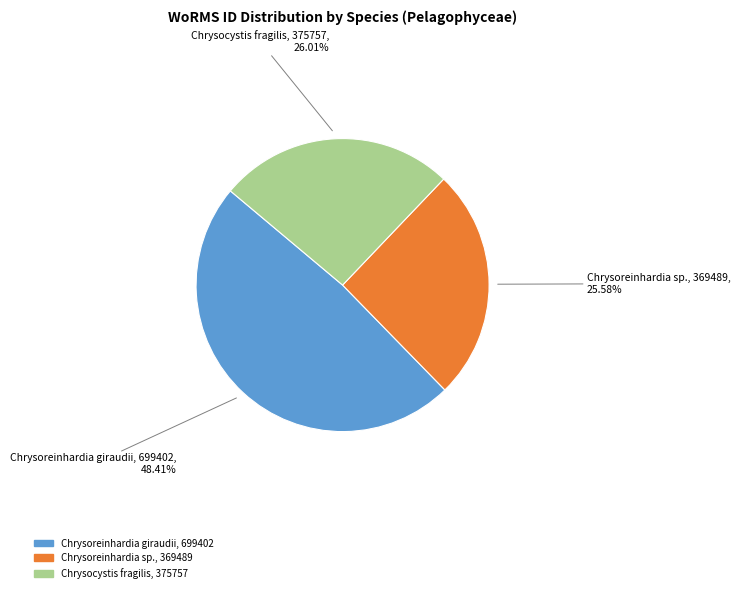

How many segments does this pie chart have?

3